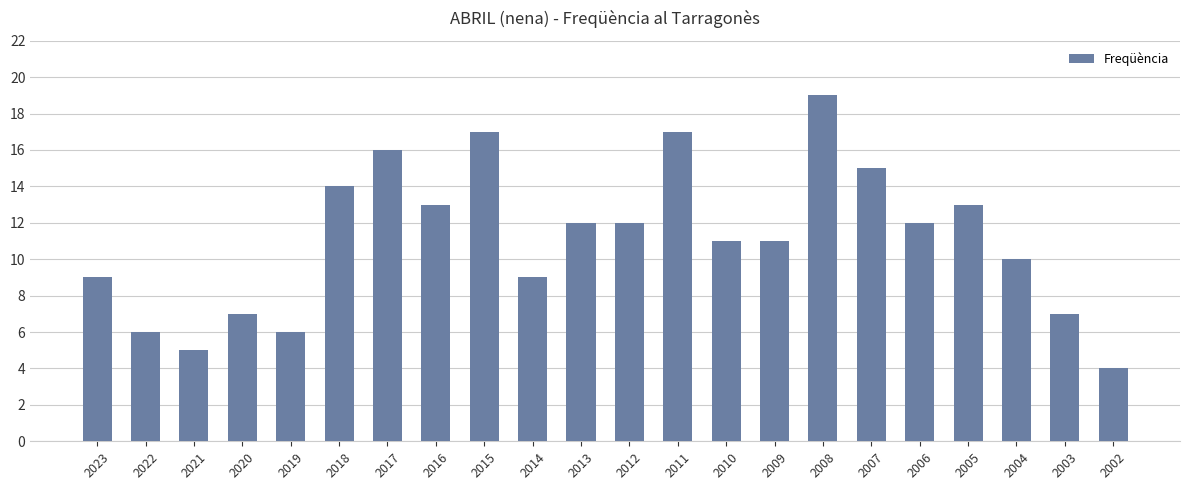

Where does the data first go above 12?

2018